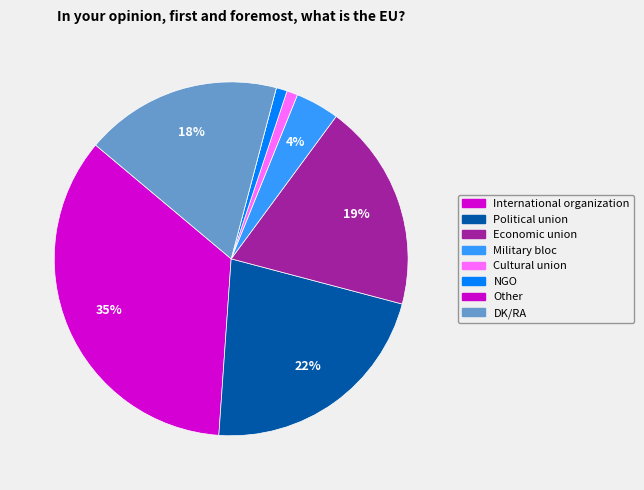

What percentage do Other and Military bloc together represent?

4.0%